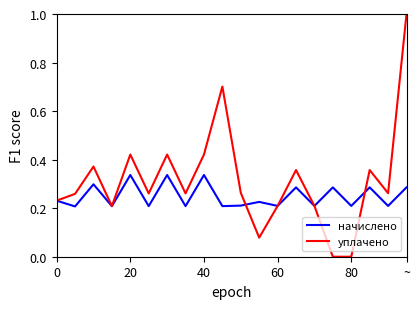

Which series has the largest total across all categories?

уплачено